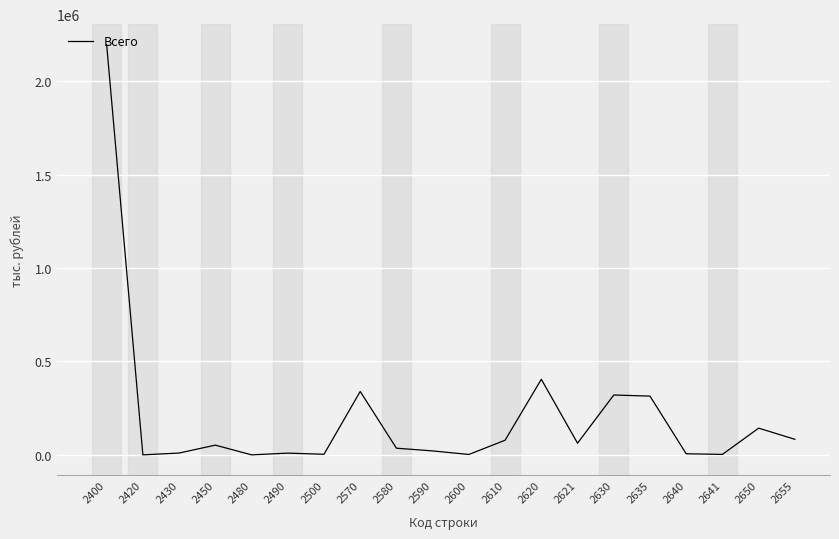

True or false: the data shows 52172 at 2450.

True